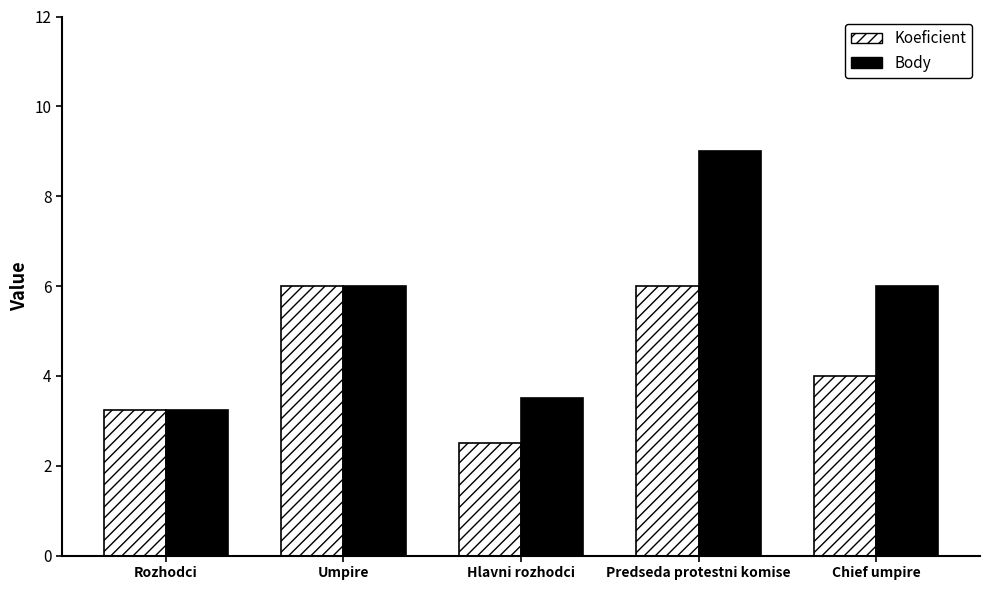

What is the difference between the maximum and minimum values in the Koeficient series?

3.5